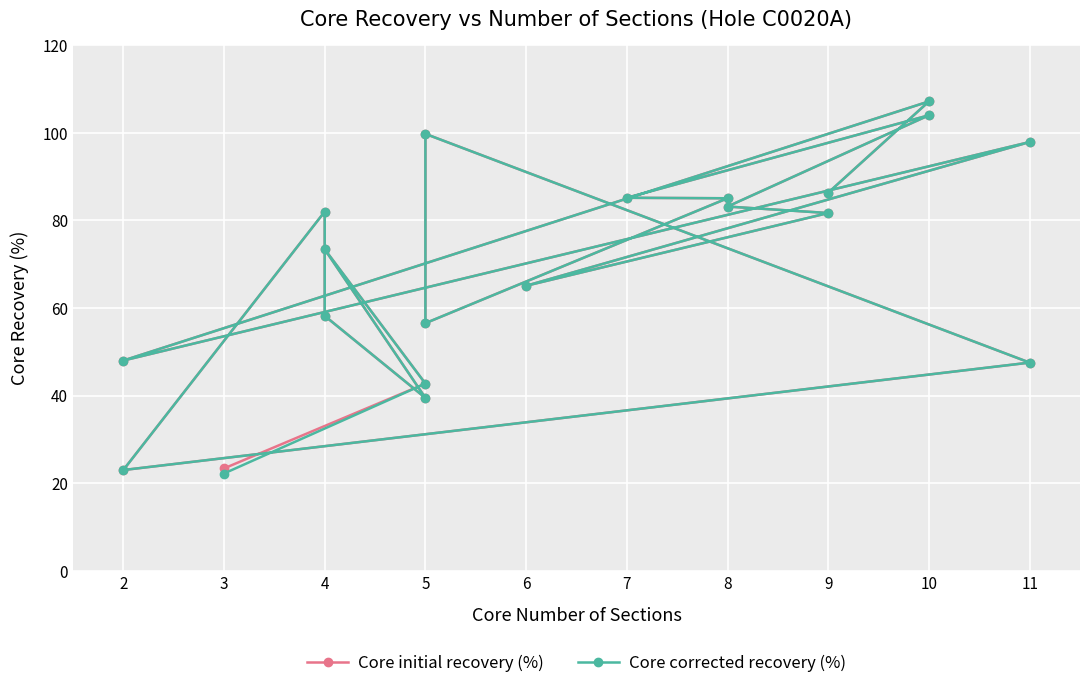

List the series in order of their peak value, lowest first.

Core initial recovery (%), Core corrected recovery (%)